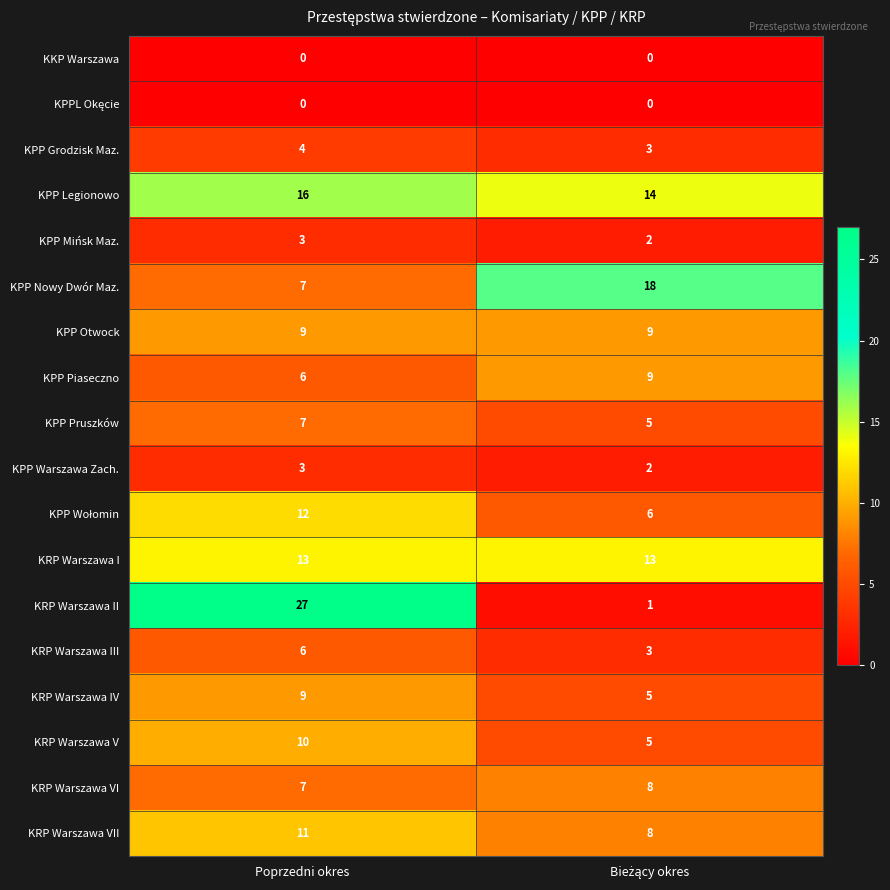

What is the spread (max minus min) of values at Poprzedni okres?

27